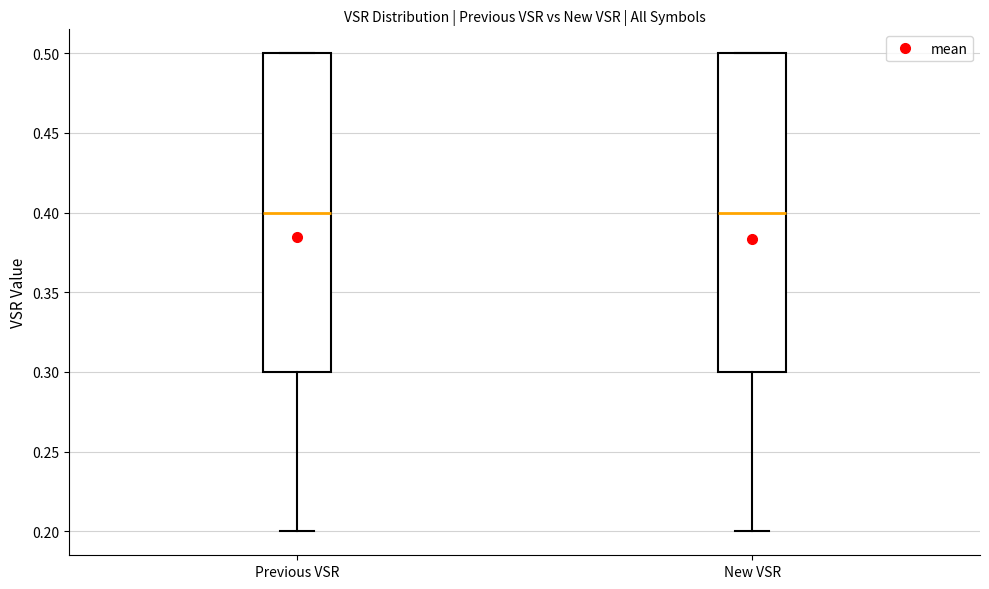

Reading left to right, transcribe this box plot: for each box, give where its median line is, the range the box spans, and where its two whiskers end, as read against the y-axis. The values are not printed on the chart, so give them approximately, as read against the axis.

Previous VSR: median 0.4, box 0.3 to 0.5, whiskers 0.2 to 0.5
New VSR: median 0.4, box 0.3 to 0.5, whiskers 0.2 to 0.5